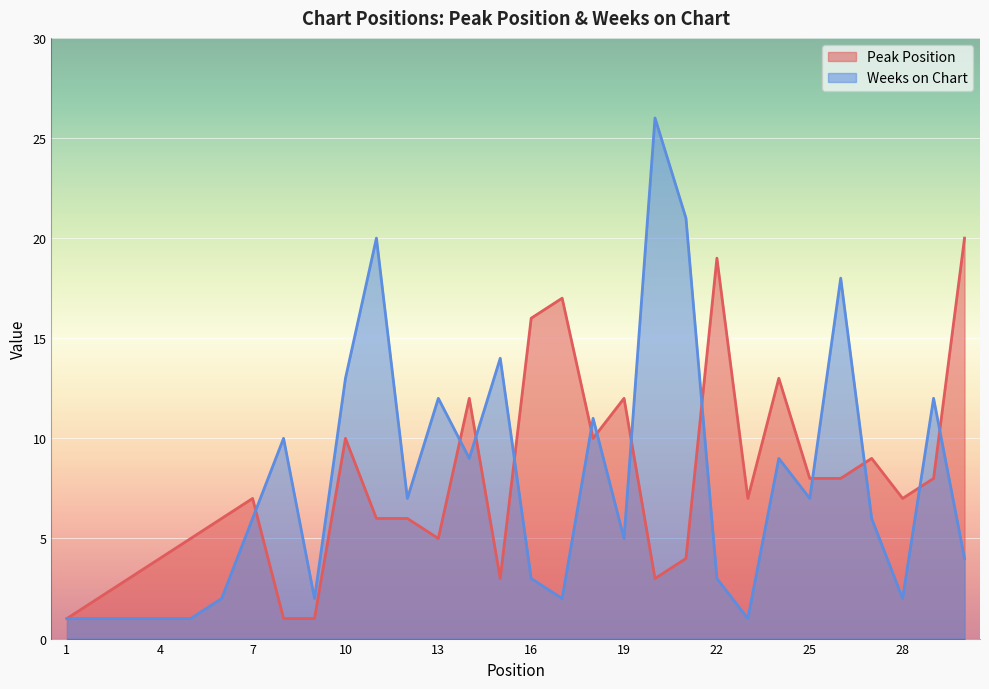

True or false: Weeks on Chart and Peak Position intersect in this chart.

True